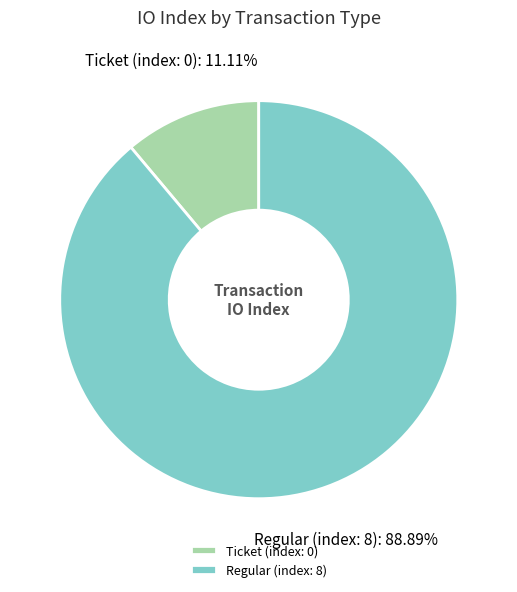

Rank the categories by value from highest to lowest.

Regular (index: 8), Ticket (index: 0)